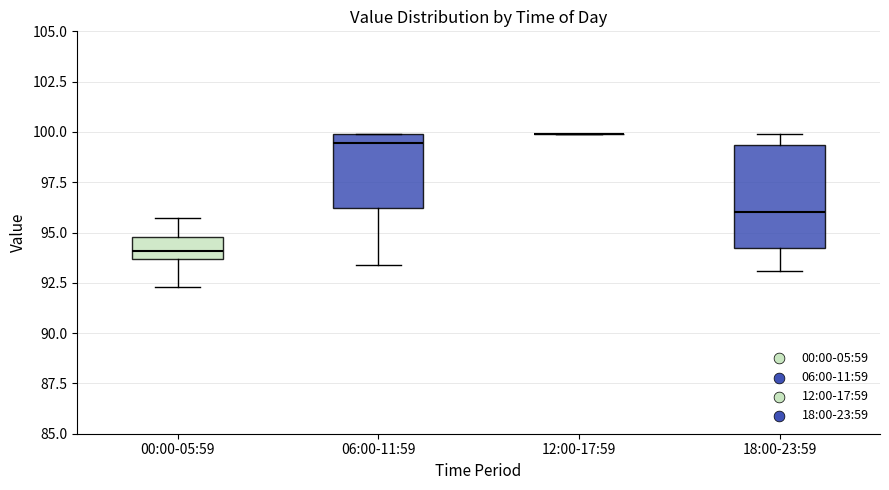

Which box is the tallest, from its lower edge to its upper edge?

18:00-23:59